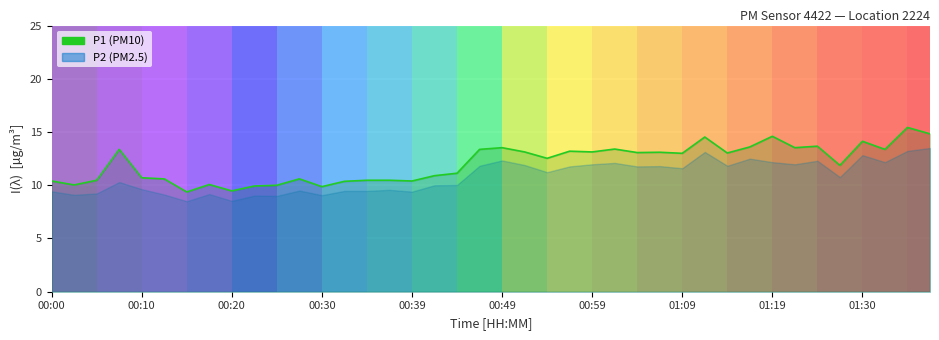

How many lines are shown in the chart?

1